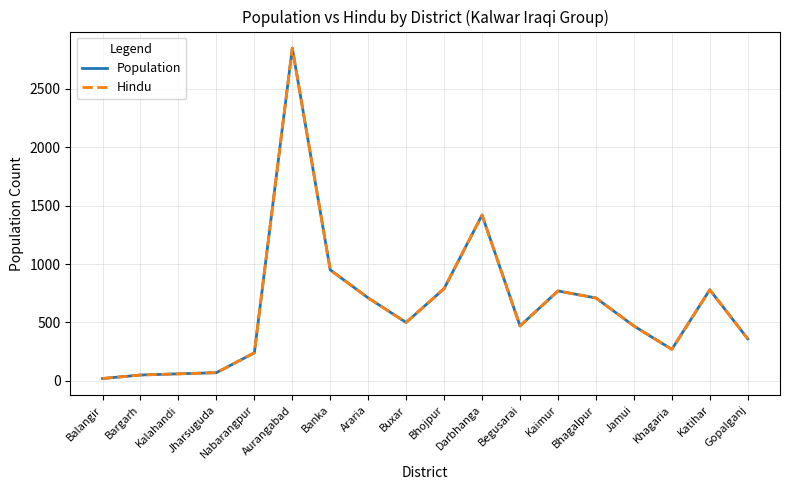

Does the chart display data point markers on the line(s)?

No